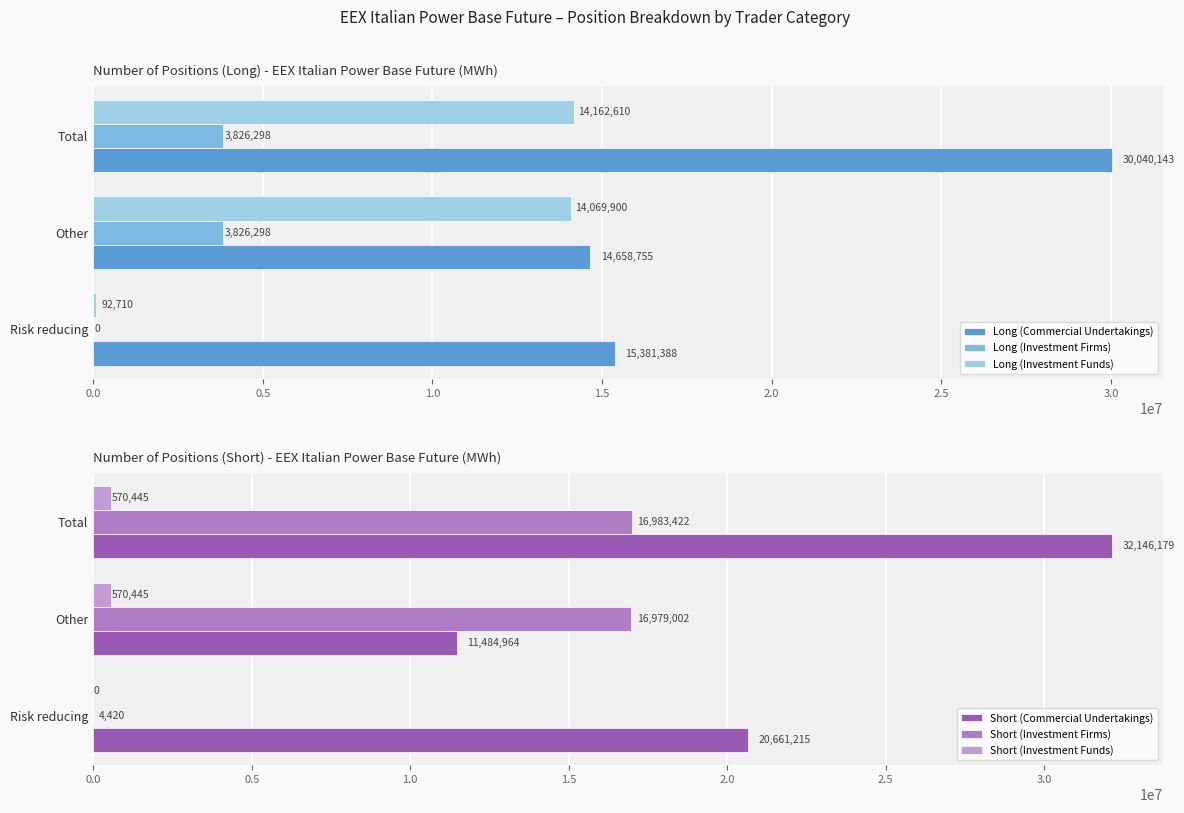

The value of Long (Investment Funds) at Total is 20305202. True or false?

False